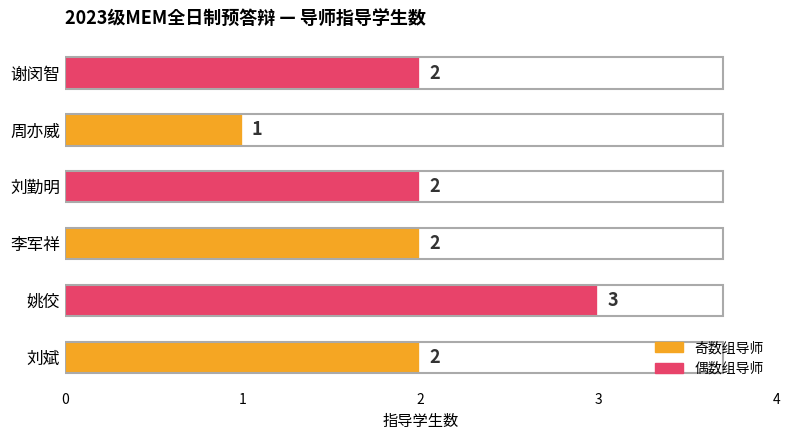

Which has a higher value, 周亦威 or 李军祥?

李军祥